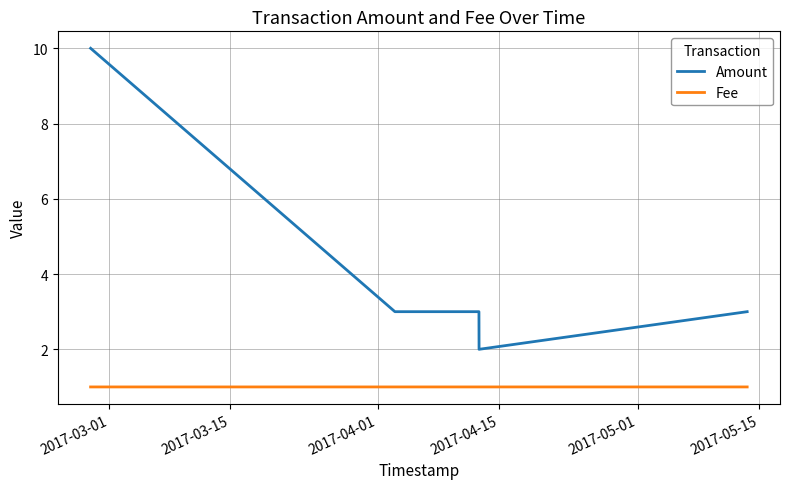

Rank the series by their average value, from highest to lowest.

Amount, Fee